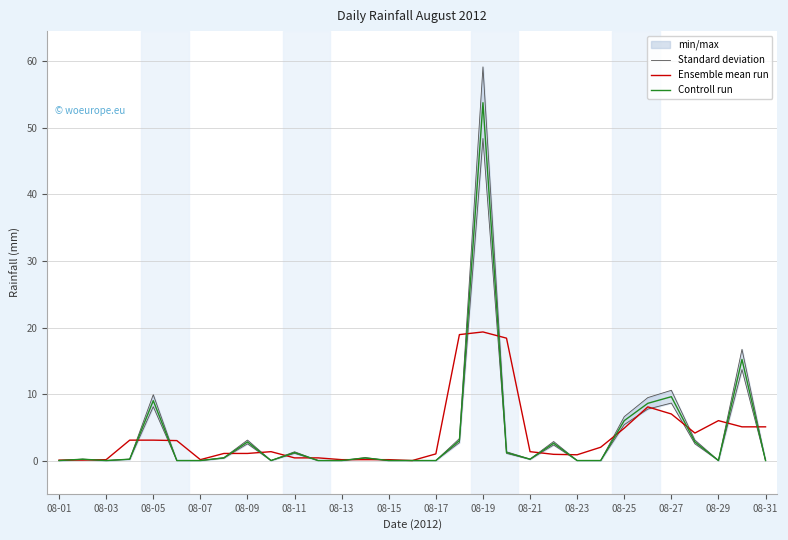

What are all the series names shown in the legend?

Standard deviation, Ensemble mean run, Controll run